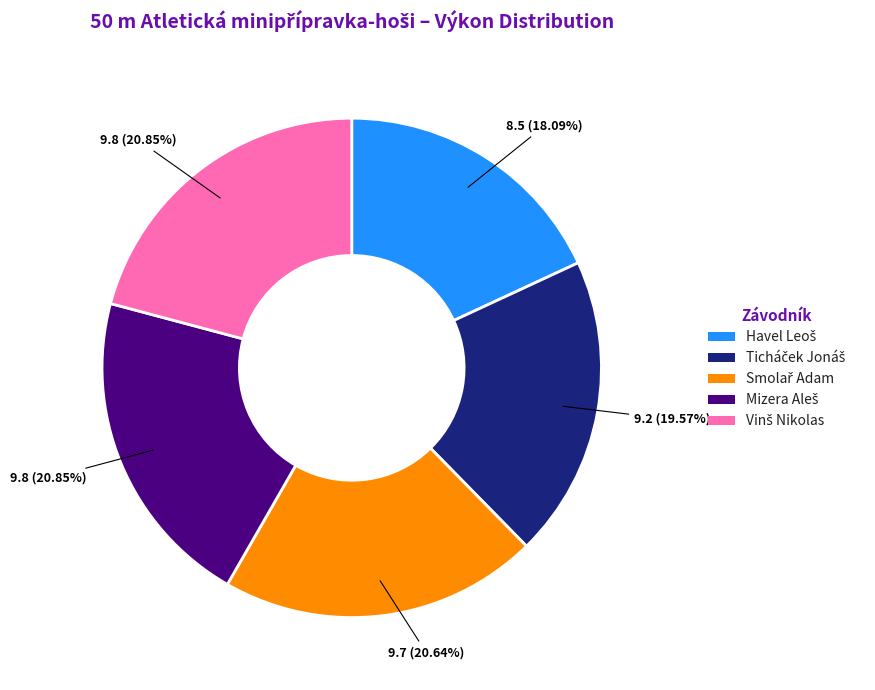

Is there any slice that represents more than half of the pie?

No